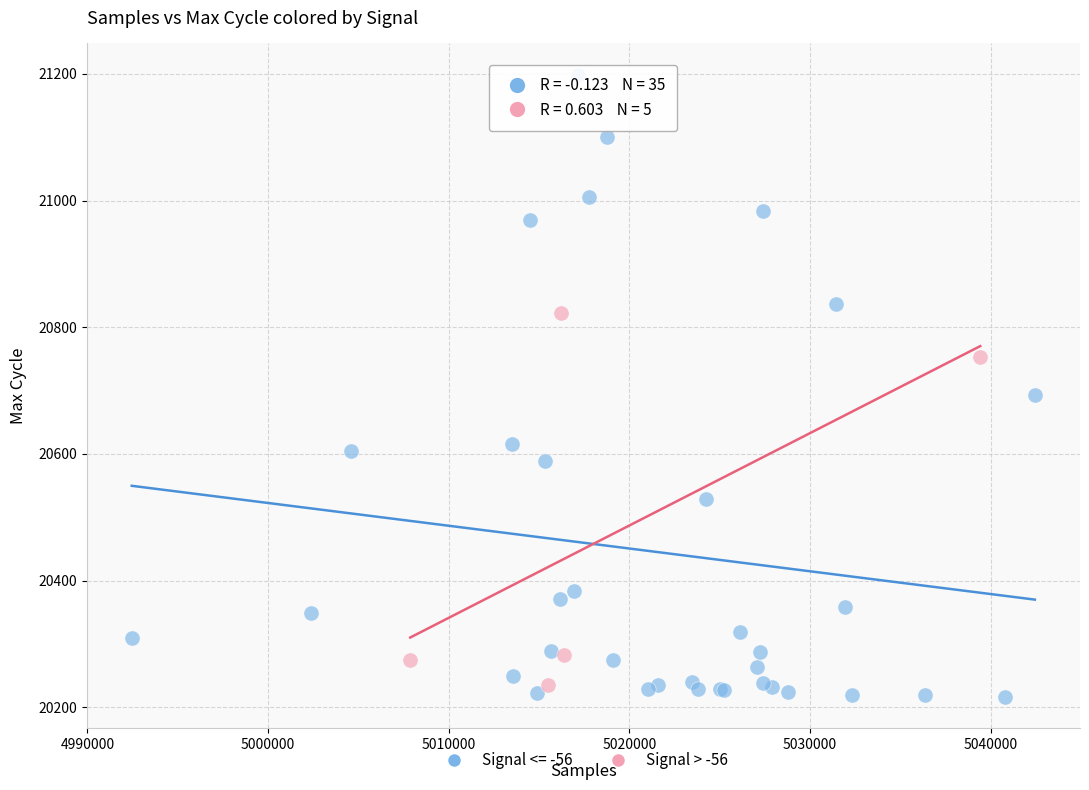

Which series reaches the maximum Y coordinate?

Signal <= -56